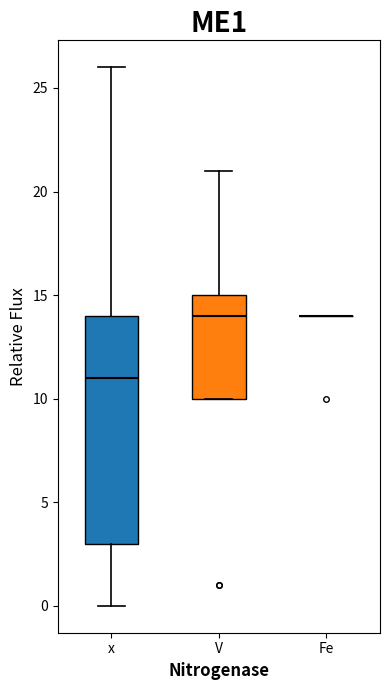

Reading left to right, transcribe this box plot: for each box, give where its median line is, the range the box spans, and where its two whiskers end, as read against the y-axis. The values are not printed on the chart, so give them approximately, as read against the axis.

x: median 11, box 3 to 14, whiskers 0 to 26
V: median 14, box 10 to 15, whiskers 10 to 21
Fe: box collapsed to a line at 14, whiskers 14 to 14